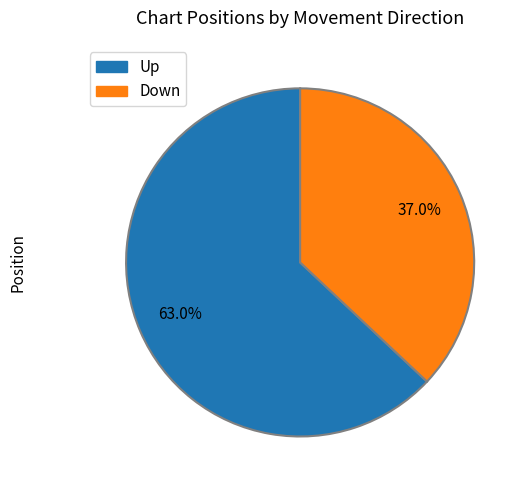

Is there any slice that represents more than half of the pie?

Yes